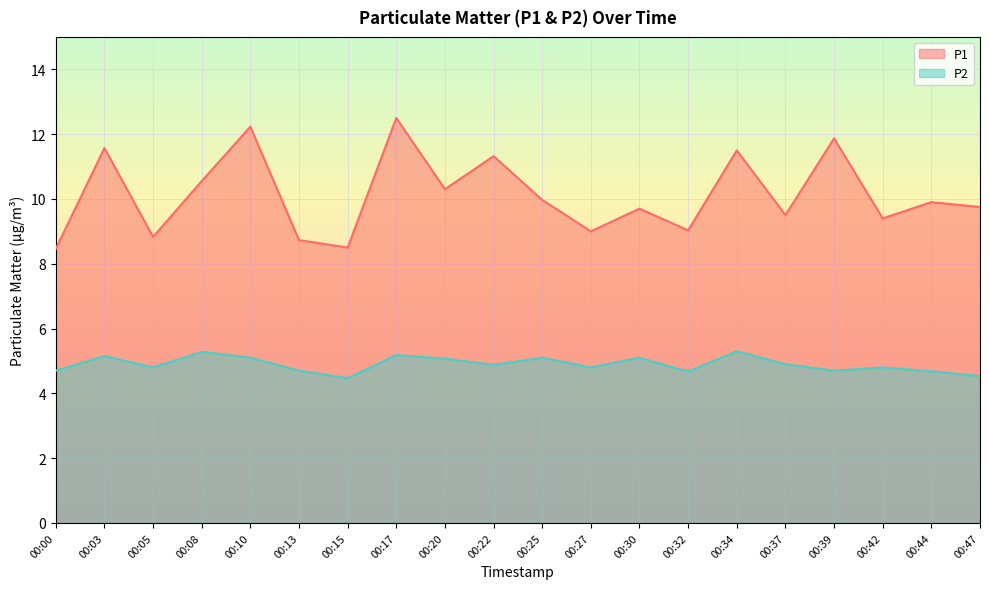

Reading left to right, extract all data points from this chart.

P1: 8.5	11.6	8.8	10.6	12.2	8.7	8.5	12.5	10.3	11.3	10.0	9.0	9.7	9.0	11.5	9.5	11.9	9.4	9.9	9.8
P2: 4.7	5.2	4.8	5.3	5.1	4.7	4.5	5.2	5.1	4.9	5.1	4.8	5.1	4.7	5.3	4.9	4.7	4.8	4.7	4.5